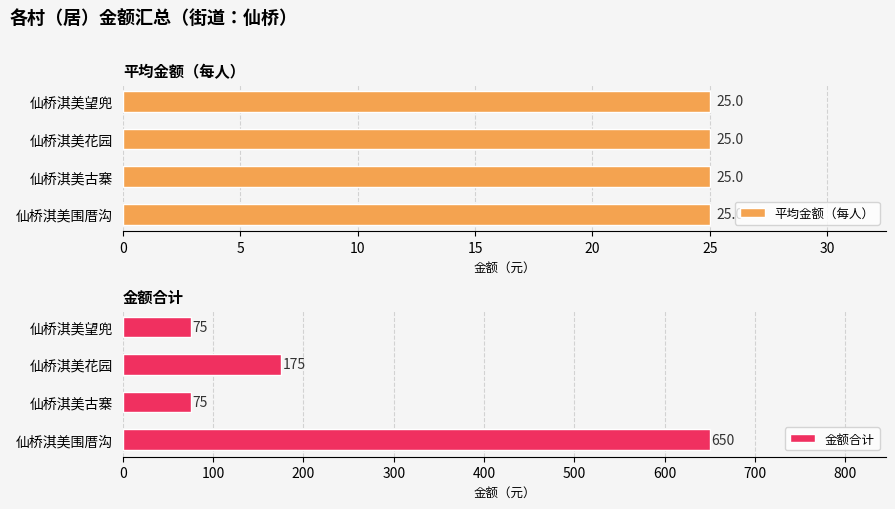

The 金额合计 series shows 75 at 仙桥淇美望兜. True or false?

True